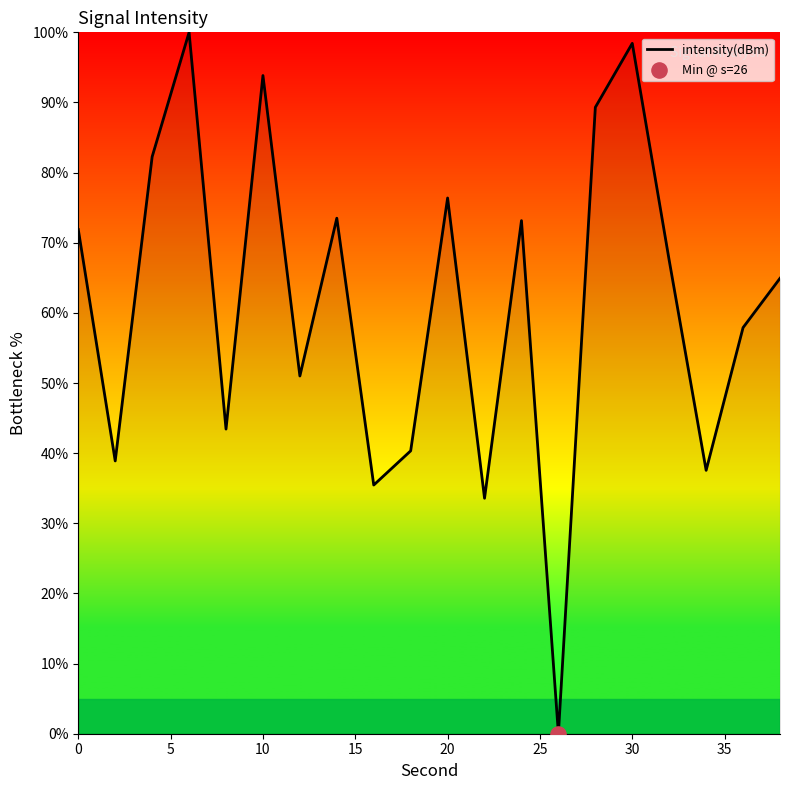

What is the difference between the maximum and minimum values?

100.0